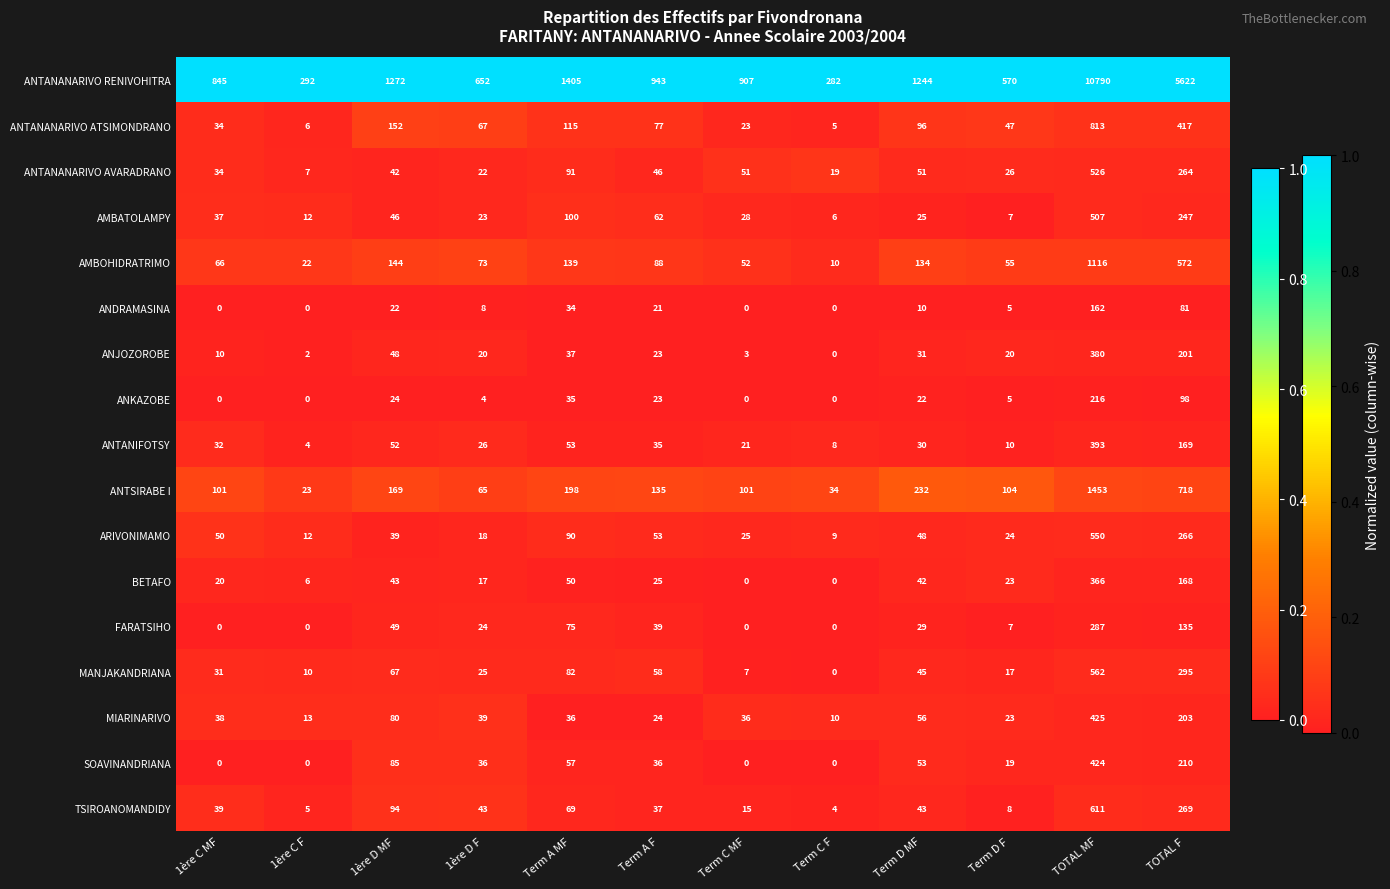

Rank the series by their maximum value, from lowest to highest.

ANDRAMASINA, ANKAZOBE, FARATSIHO, BETAFO, ANJOZOROBE, ANTANIFOTSY, SOAVINANDRIANA, MIARINARIVO, AMBATOLAMPY, ANTANANARIVO AVARADRANO, ARIVONIMAMO, MANJAKANDRIANA, TSIROANOMANDIDY, ANTANANARIVO ATSIMONDRANO, AMBOHIDRATRIMO, ANTSIRABE I, ANTANANARIVO RENIVOHITRA